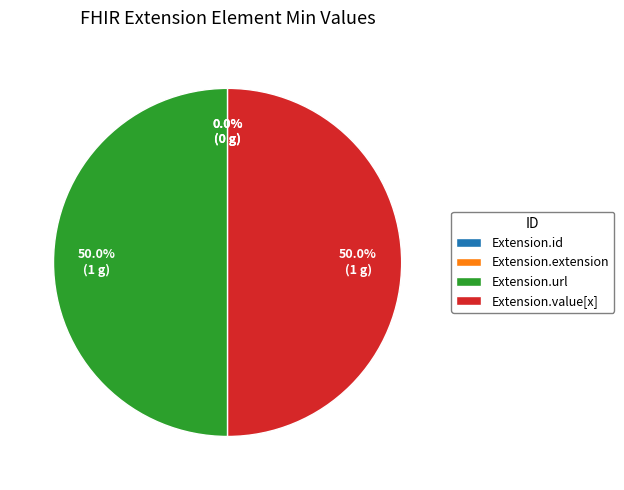

Between Extension.url and Extension.extension, which is larger?

Extension.url